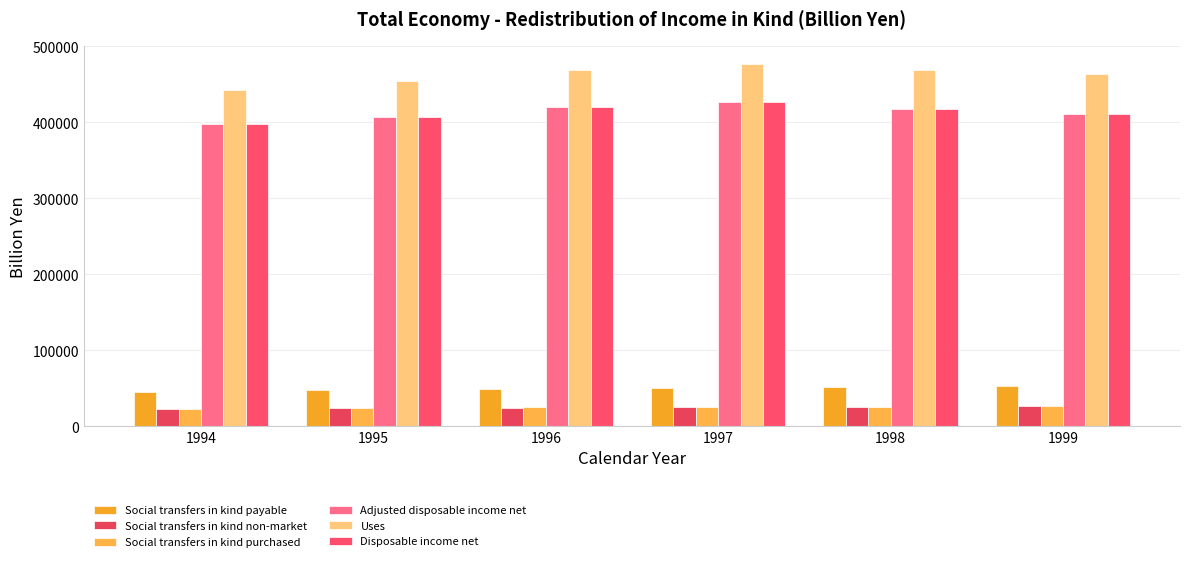

Where is Social transfers in kind non-market nearest to the value 24414?

1996